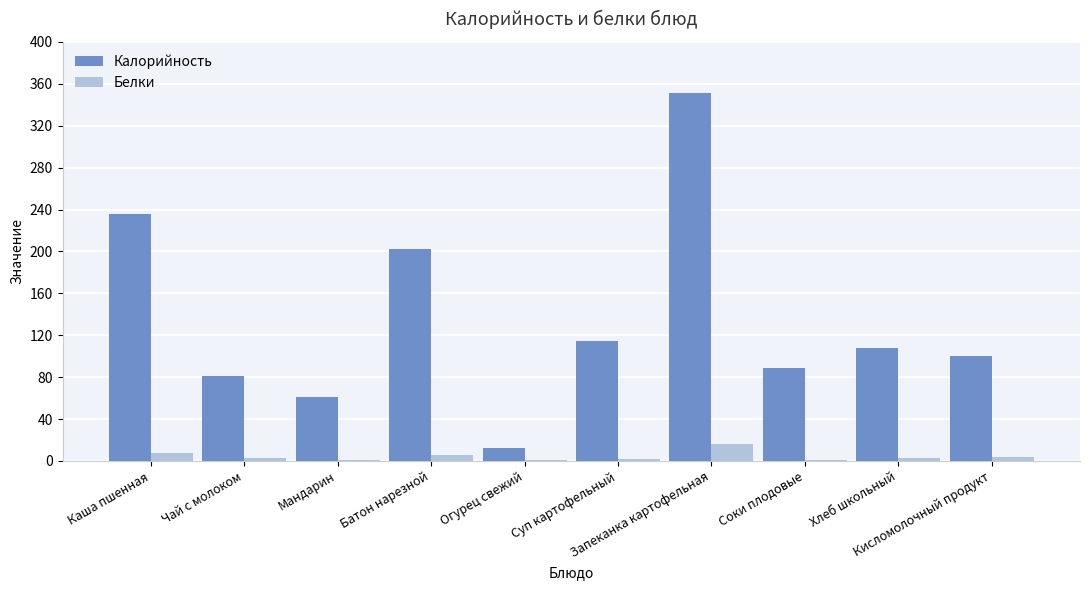

What is the total value across all series at Запеканка картофельная?

367.6